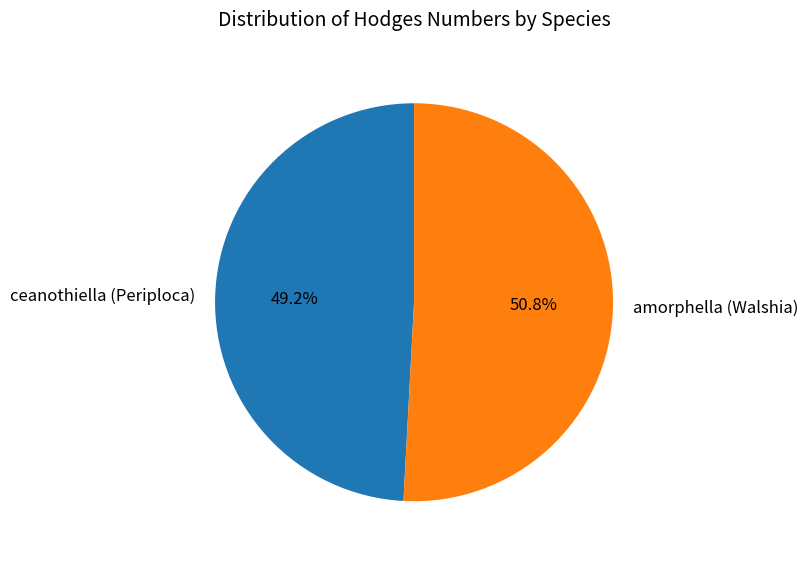

What is the ratio of the value at amorphella (Walshia) to the value at ceanothiella (Periploca)?

1.0